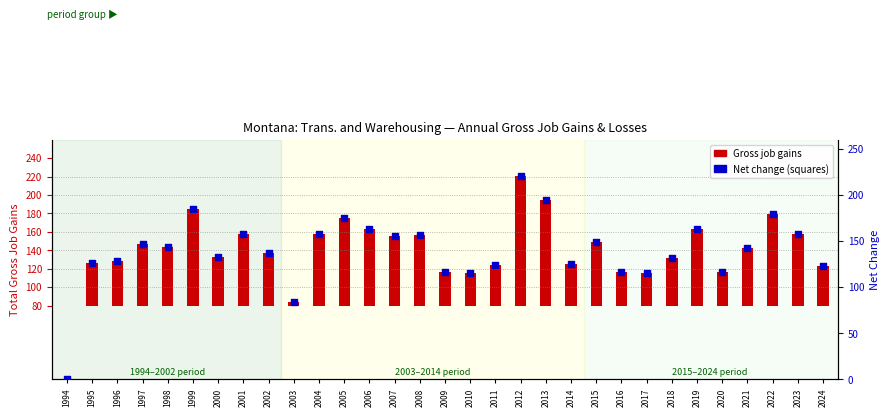

What is the total value across all series at 1995?

172